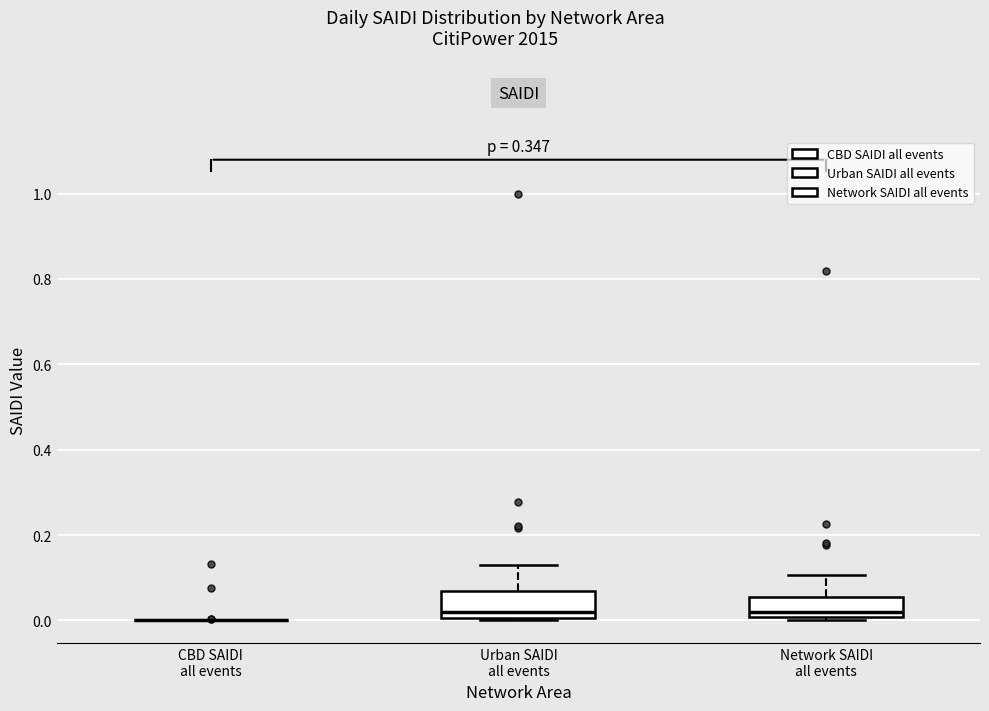

Reading left to right, transcribe this box plot: for each box, give where its median line is, the range the box spans, and where its two whiskers end, as read against the y-axis. The values are not printed on the chart, so give them approximately, as read against the axis.

CBD SAIDI all events: box collapsed to a line at 0.00, whiskers 0.00 to 0.00
Urban SAIDI all events: median 0.02, box 0.00 to 0.06, whiskers 0.00 to 0.14
Network SAIDI all events: median 0.02, box 0.00 to 0.06, whiskers 0.00 (just below the box's lower edge) to 0.10